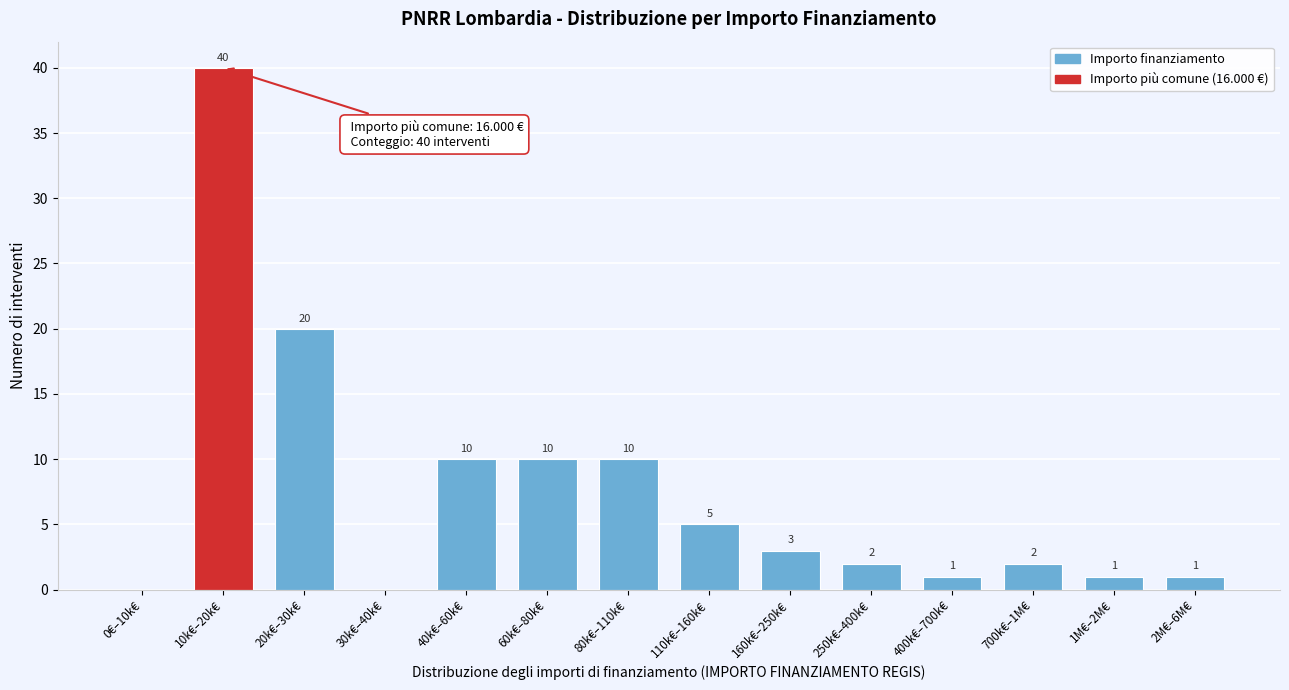

Reading left to right, extract all data points from this chart.

0€–10k€=0	10k€–20k€=40	20k€–30k€=20	30k€–40k€=0	40k€–60k€=10	60k€–80k€=10	80k€–110k€=10	110k€–160k€=5	160k€–250k€=3	250k€–400k€=2	400k€–700k€=1	700k€–1M€=2	1M€–2M€=1	2M€–6M€=1